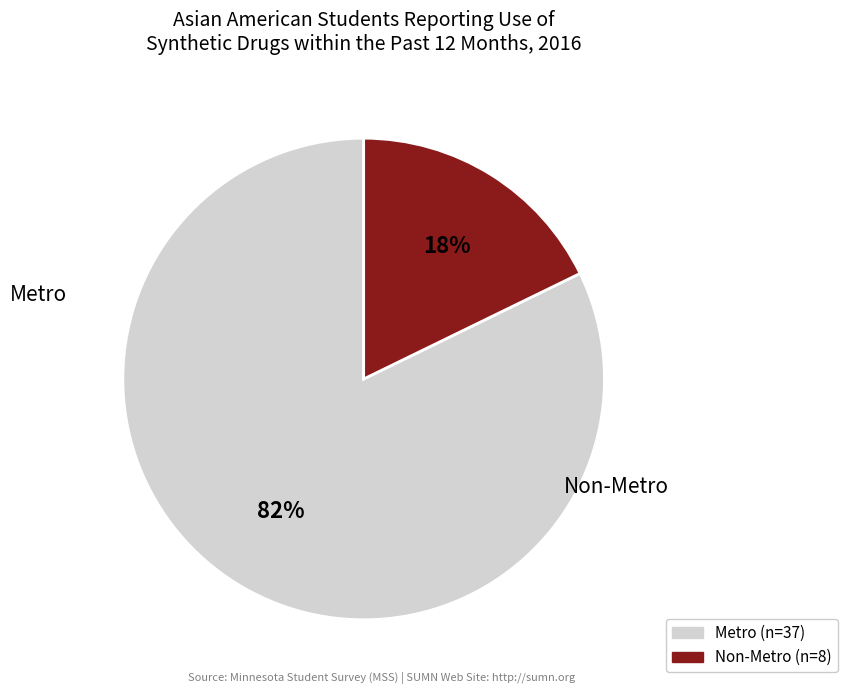

To the nearest percent, what is the combined percentage of Metro and Non-Metro?

100%